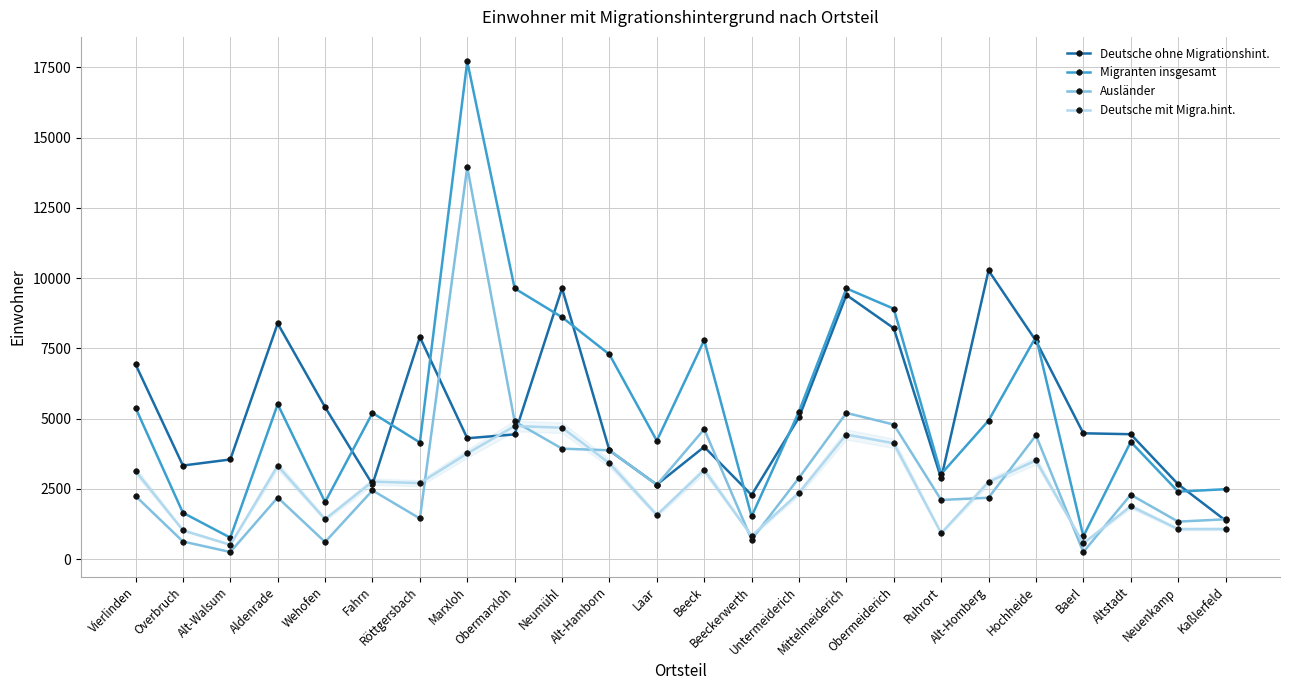

What is the greatest value displayed?

17710